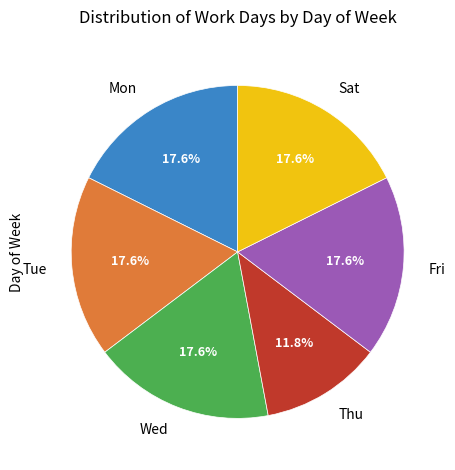

How many slices are in this pie chart?

6